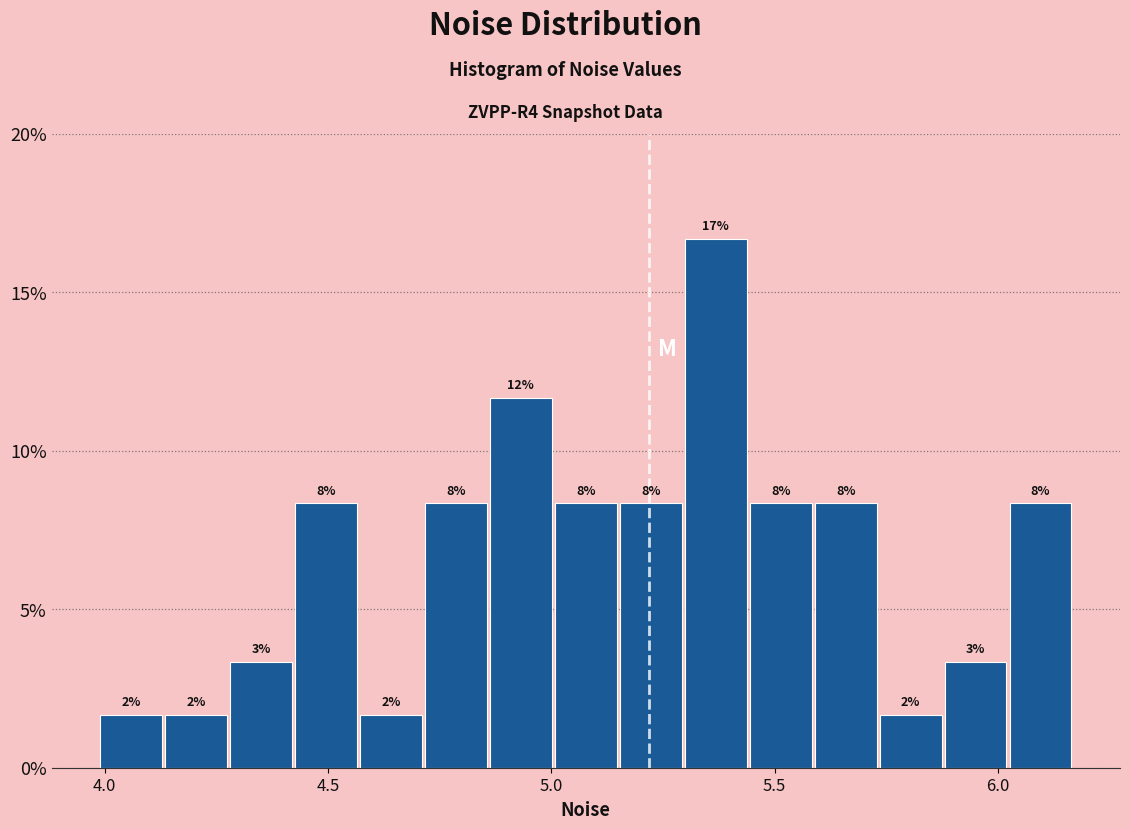

Read against the x-axis, roughly where is the centre of the tallest bar?

5.35